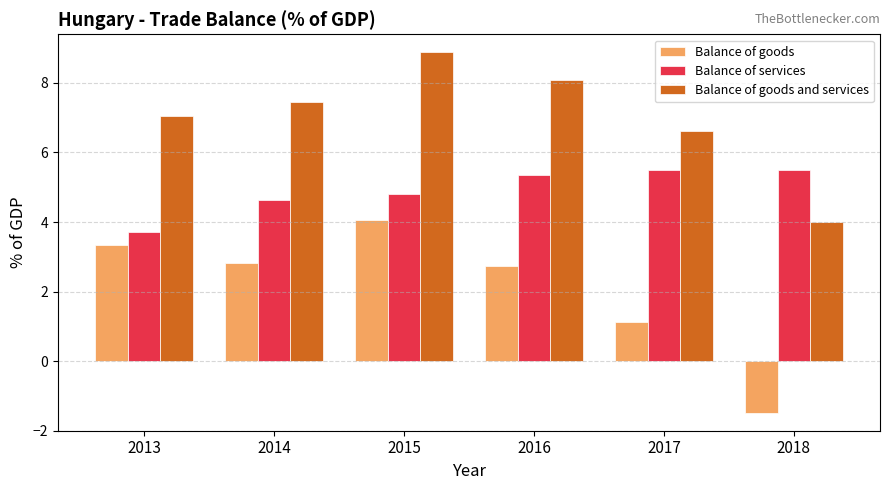

Reading right to left, extract all data points from this chart.

Balance of goods: 2018=-1.5	2017=1.1	2016=2.7	2015=4.1	2014=2.8	2013=3.3
Balance of services: 2018=5.5	2017=5.5	2016=5.4	2015=4.8	2014=4.6	2013=3.7
Balance of goods and services: 2018=4.0	2017=6.6	2016=8.1	2015=8.9	2014=7.5	2013=7.0